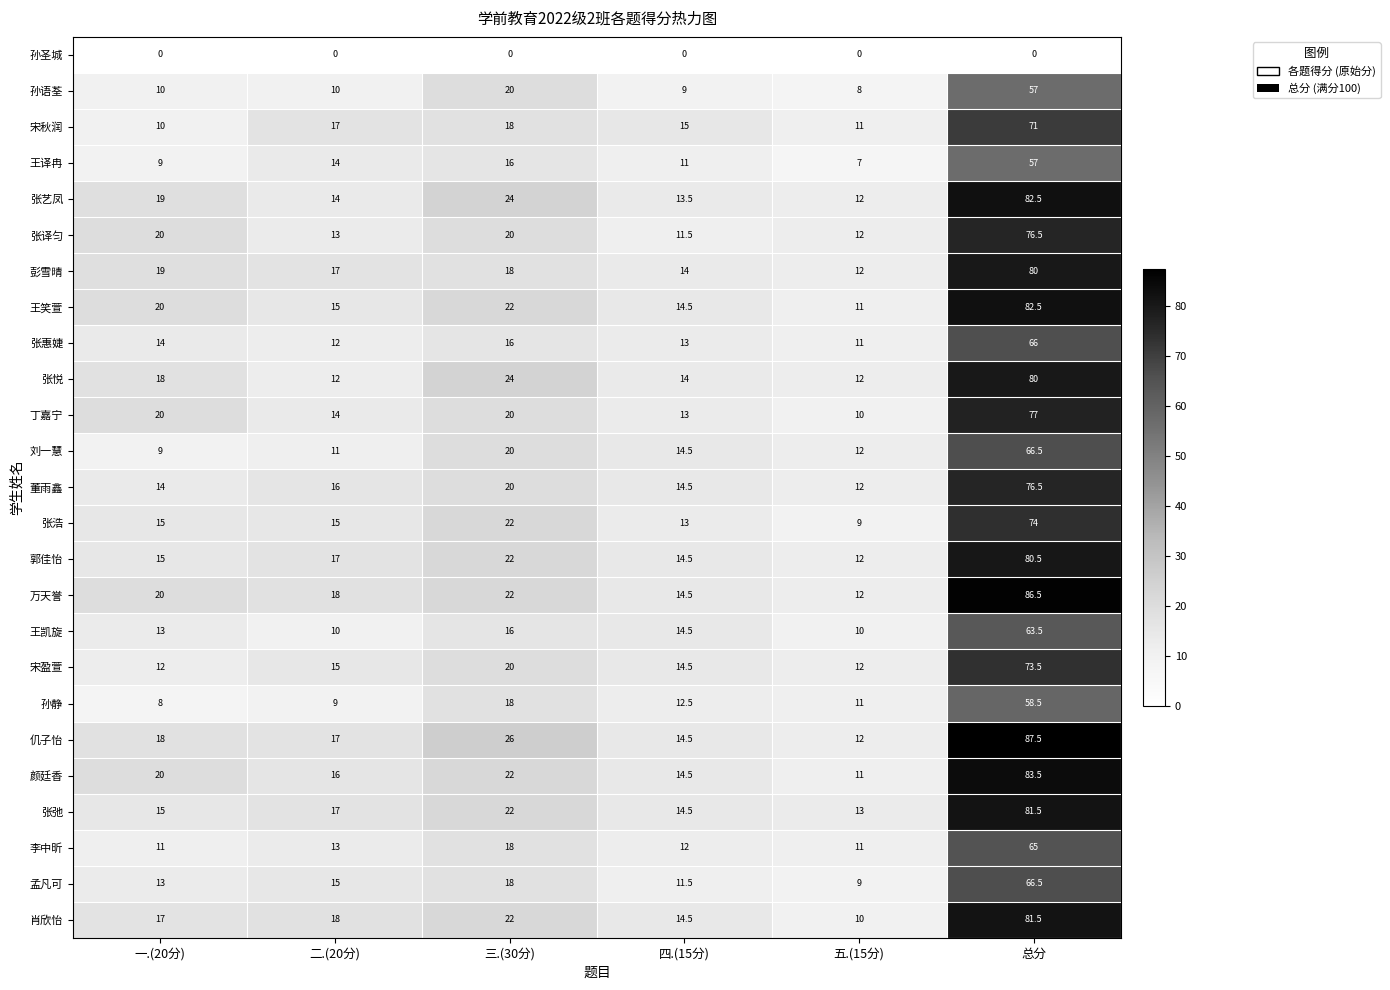

At which category is the sum across all series the highest?

总分